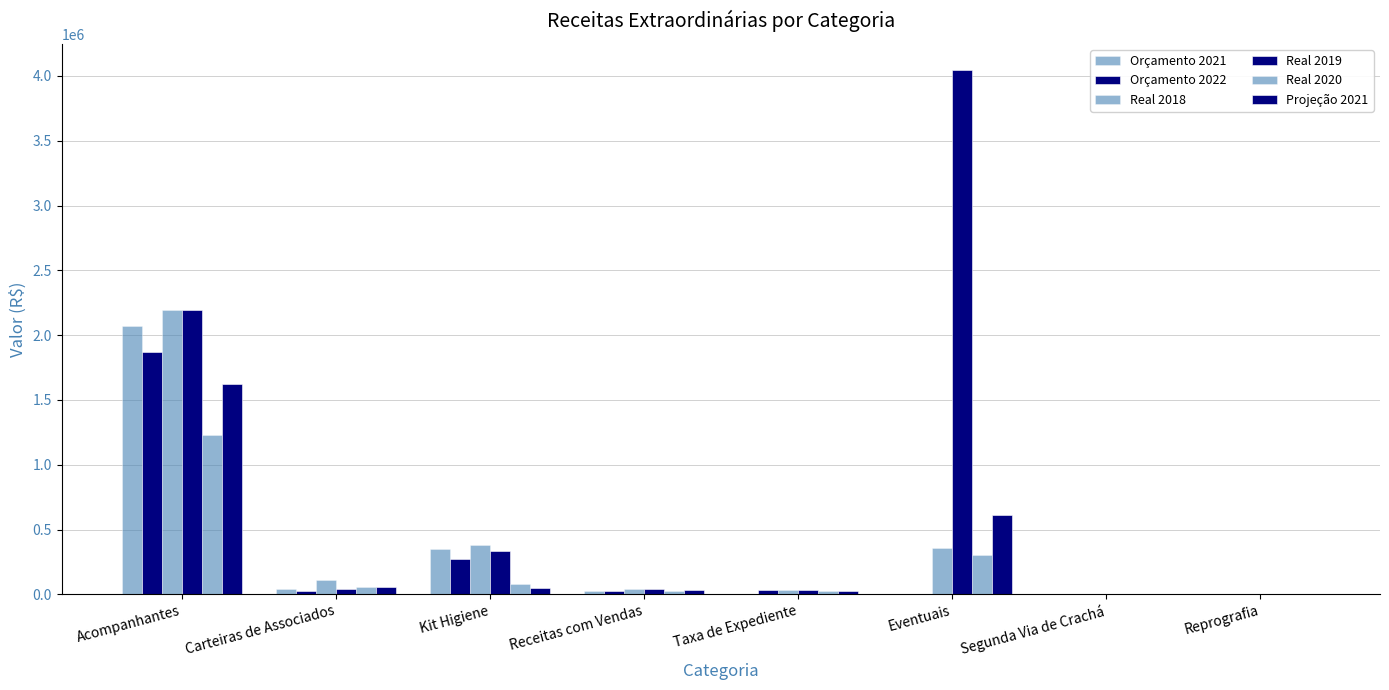

Which has a higher value, Carteiras de Associados or Kit Higiene?

Kit Higiene